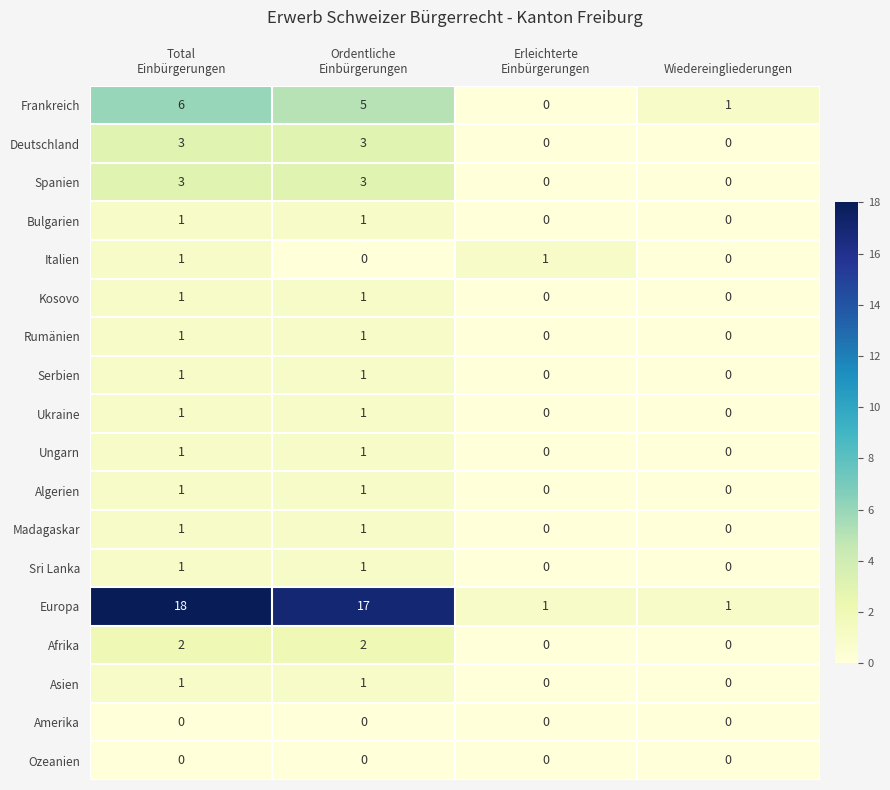

How many data points does each series have?

4